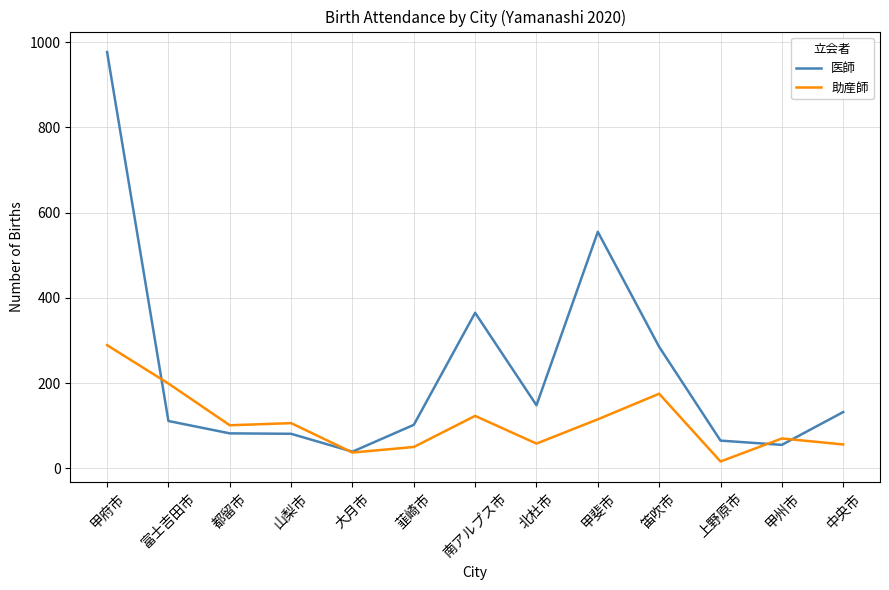

Which series has the largest total across all categories?

医師